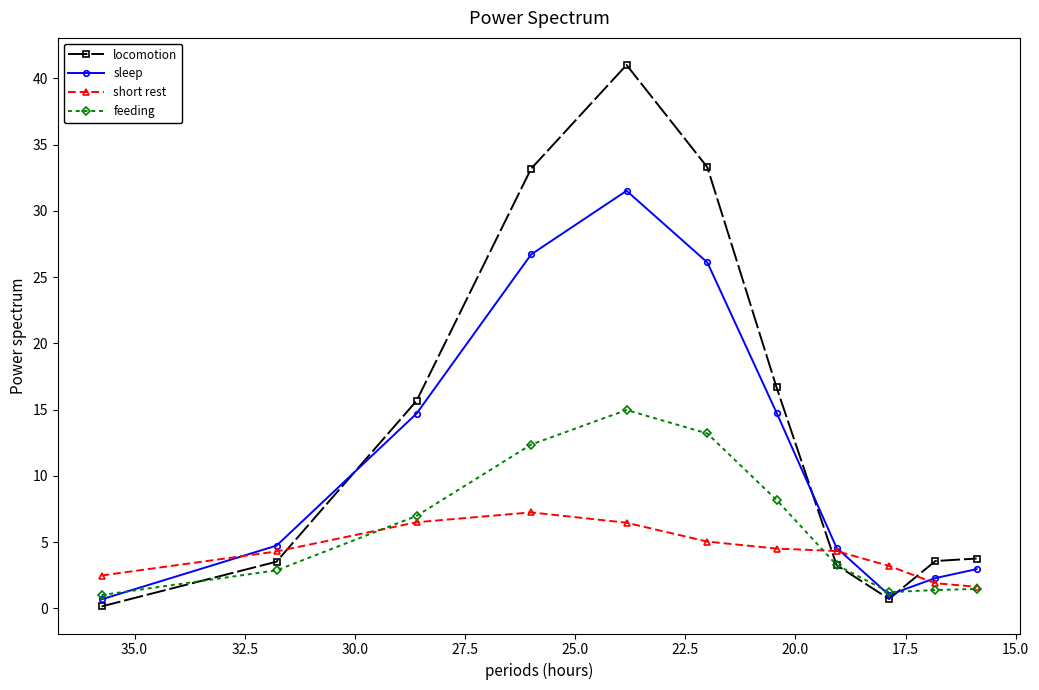

Reading right to left, extract all data points from this chart.

locomotion: 3.8	3.6	0.7	3.3	16.7	33.3	41.0	33.2	15.7	3.5	0.1
sleep: 3.0	2.3	1.0	4.6	14.8	26.1	31.5	26.7	14.7	4.7	0.7
short rest: 1.6	1.9	3.2	4.3	4.5	5.0	6.5	7.2	6.5	4.3	2.5
feeding: 1.5	1.4	1.2	3.3	8.2	13.2	15.0	12.4	7.0	2.9	1.0